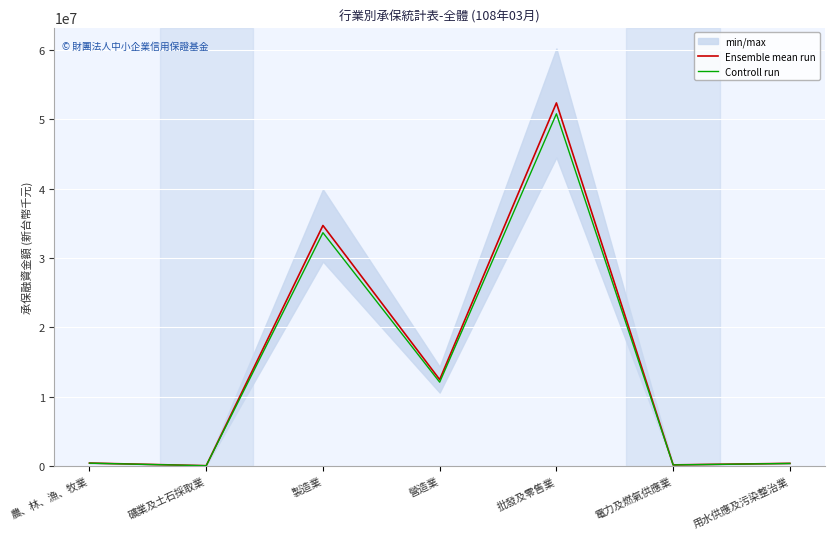

True or false: Controll run and Ensemble mean run cross at least once.

False